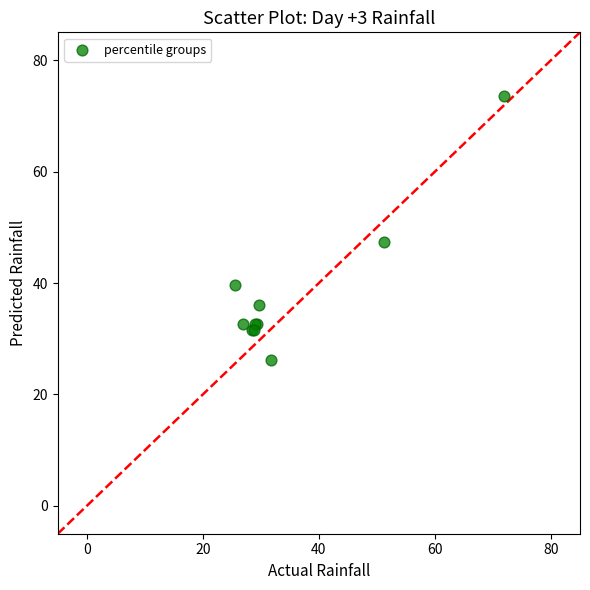

What Y value in the scatter plot is closest to 49?

47.3